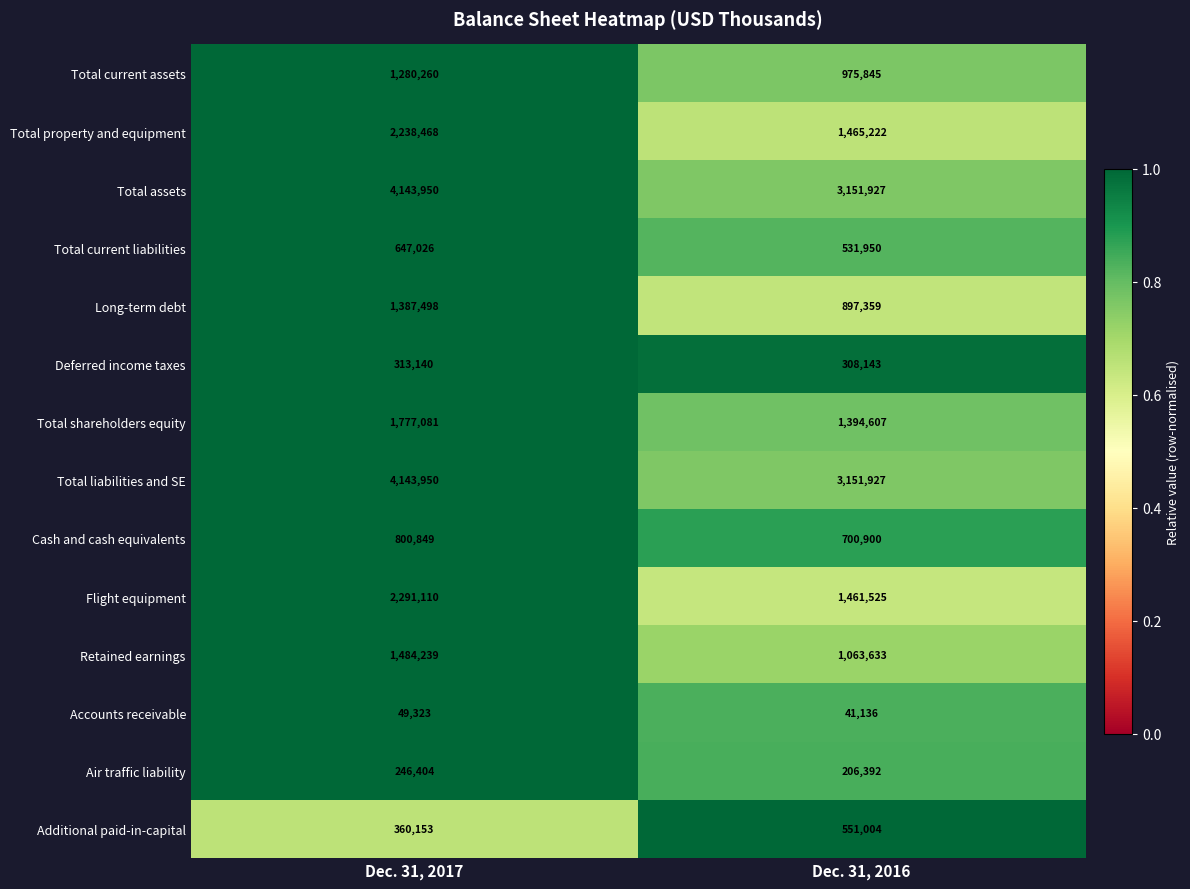

At which category does the chart reach its peak across all series?

Dec. 31, 2017